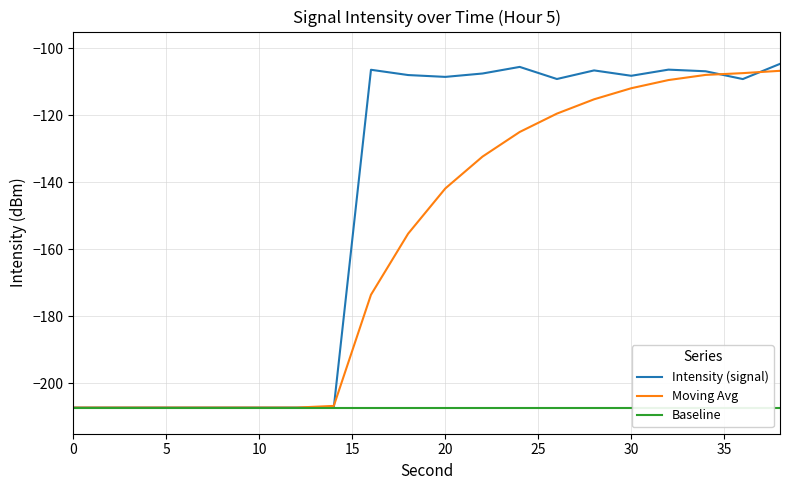

The value of Intensity (signal) at 20 is -168.1. True or false?

False